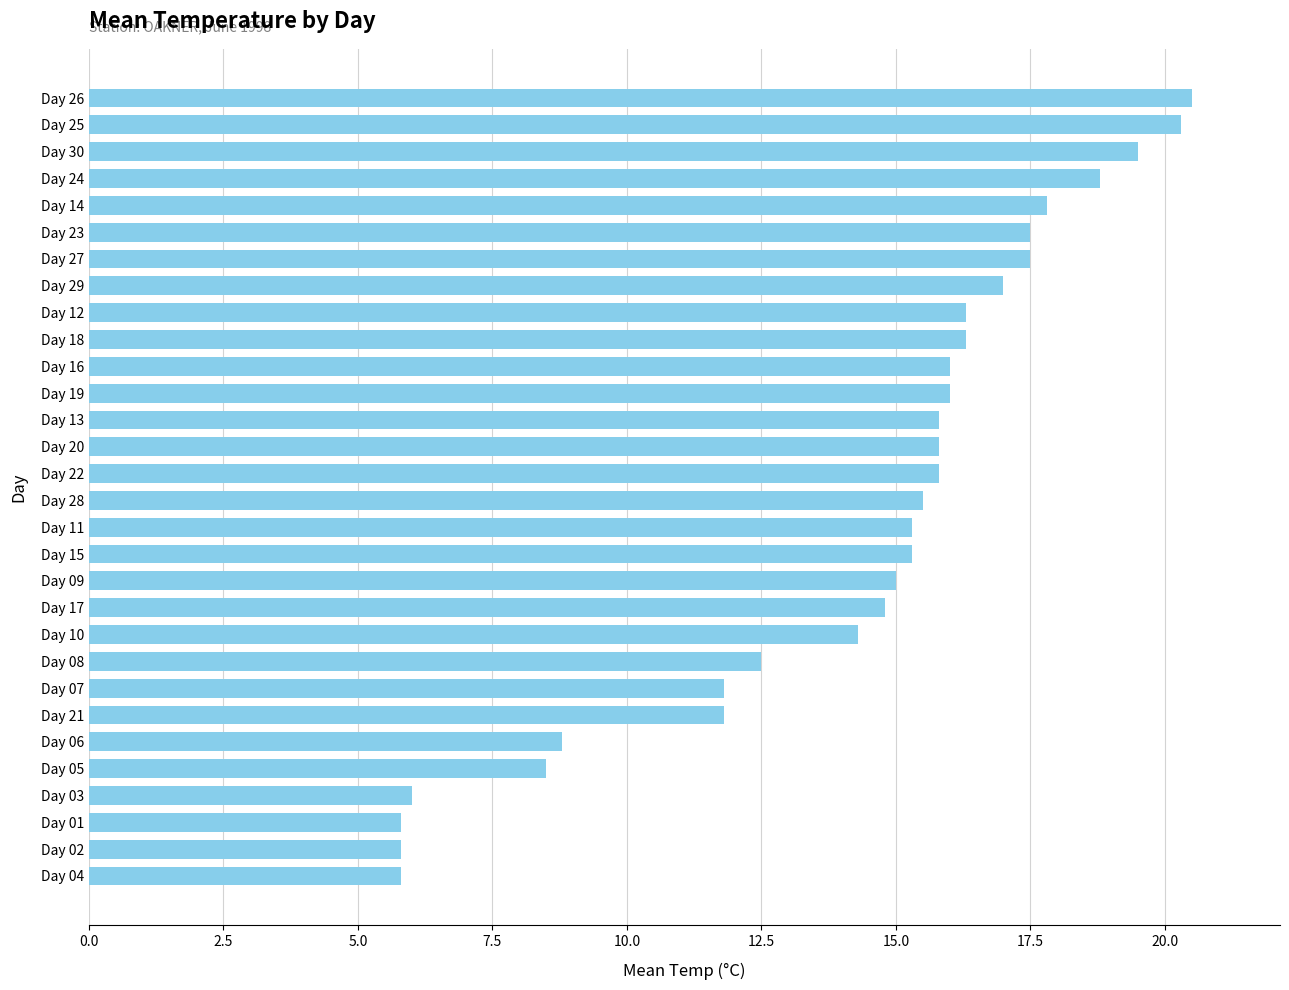

What is the value of the 7th bar from the top?

17.5